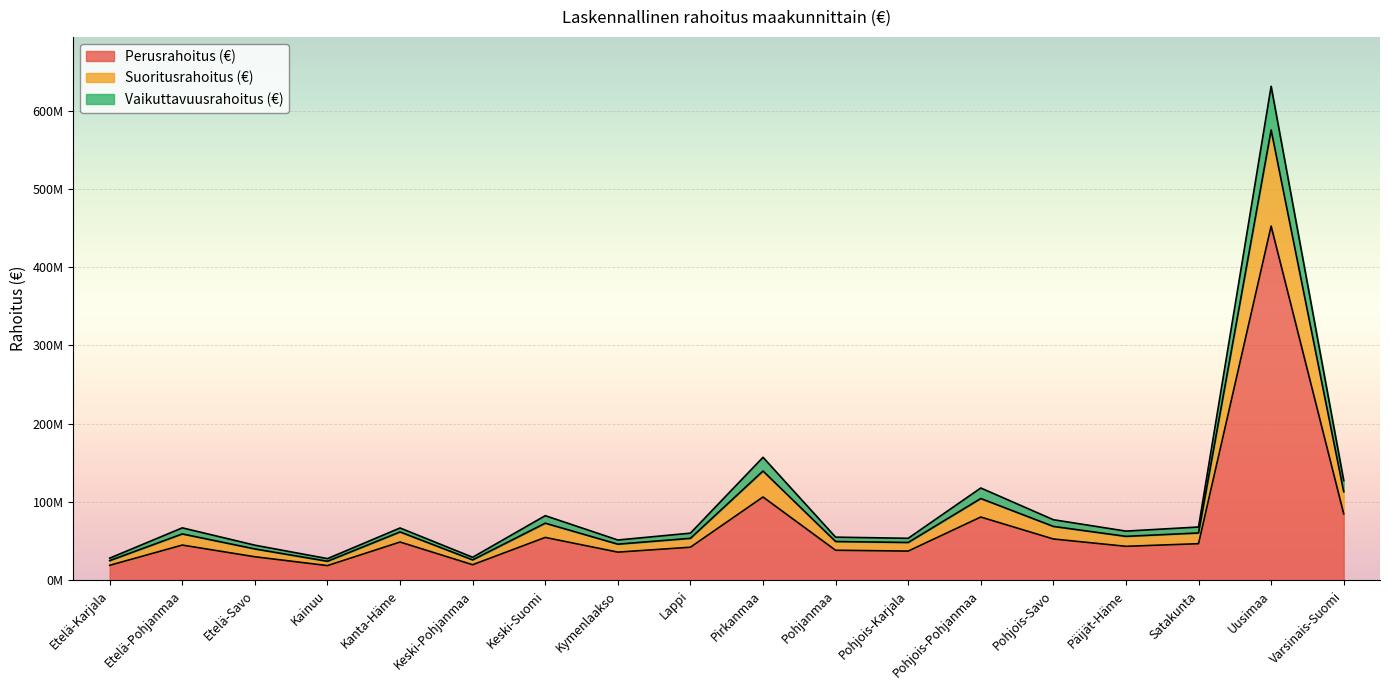

What are all the series names shown in the legend?

Perusrahoitus (€), Suoritusrahoitus (€), Vaikuttavuusrahoitus (€)